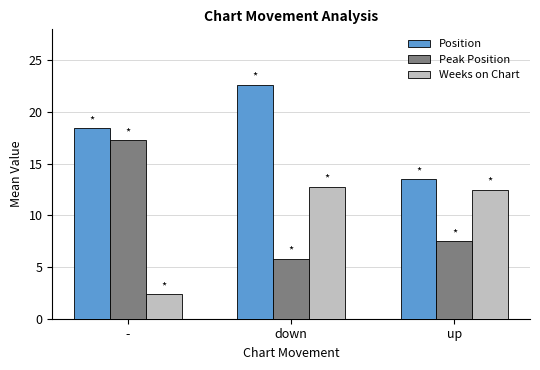

At which label does Position first exceed 18?

-